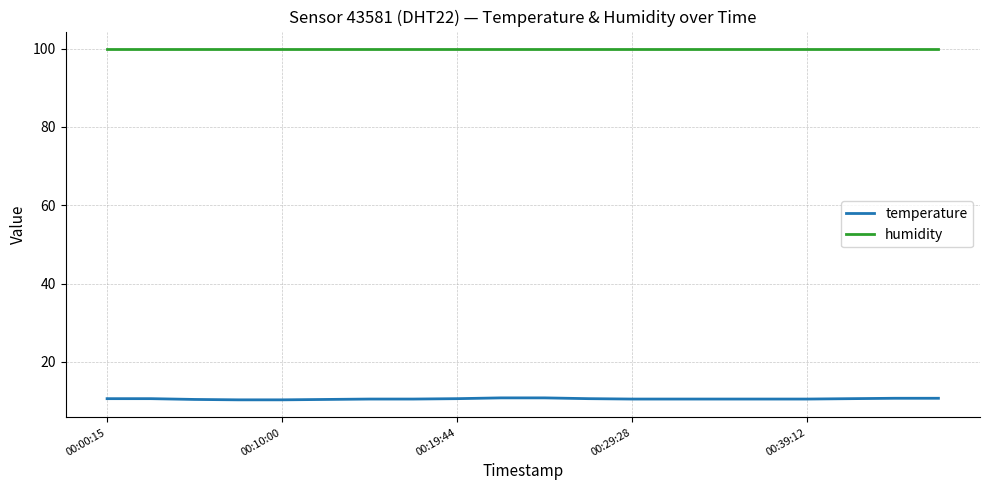

Rank the series by their average value, from lowest to highest.

temperature, humidity